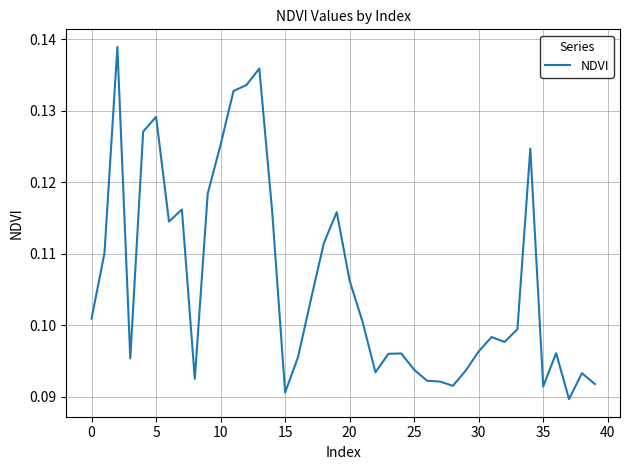

What is the value of the 32nd point from the left?

0.1